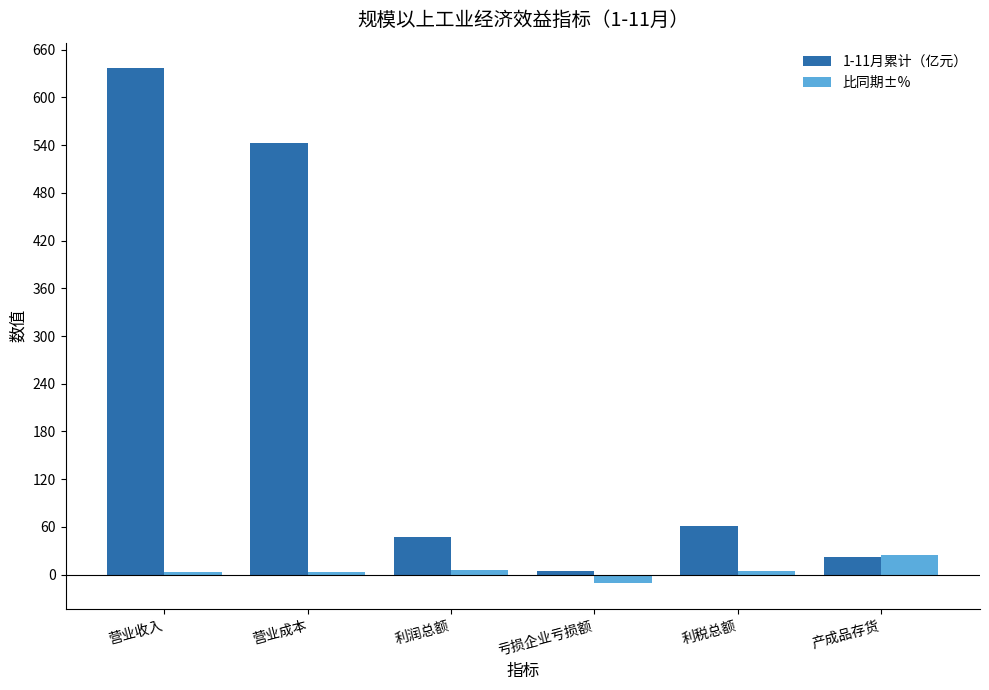

Is it true that 1-11月累计（亿元） equals 742.6 at 营业成本?

False